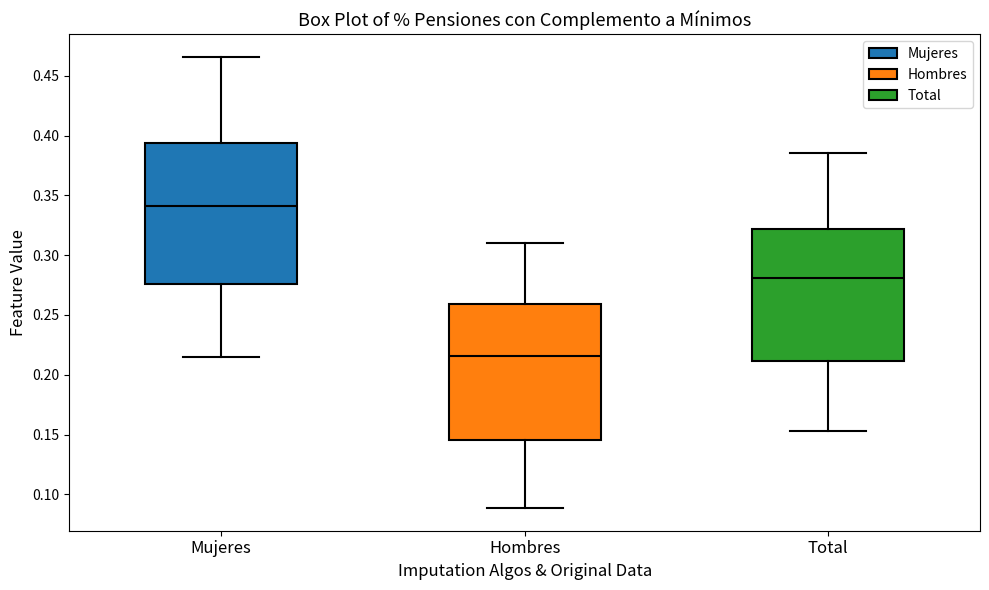

Reading left to right, read every box against the y-axis: the position of its median line, the range the box covers, and the ends of its whiskers. The values are not printed on the chart, so give them approximately, as read against the axis.

Mujeres: median 0.340, box 0.275 to 0.395, whiskers 0.215 to 0.465
Hombres: median 0.215, box 0.145 to 0.260, whiskers 0.090 to 0.310
Total: median 0.280, box 0.210 to 0.320, whiskers 0.155 to 0.385